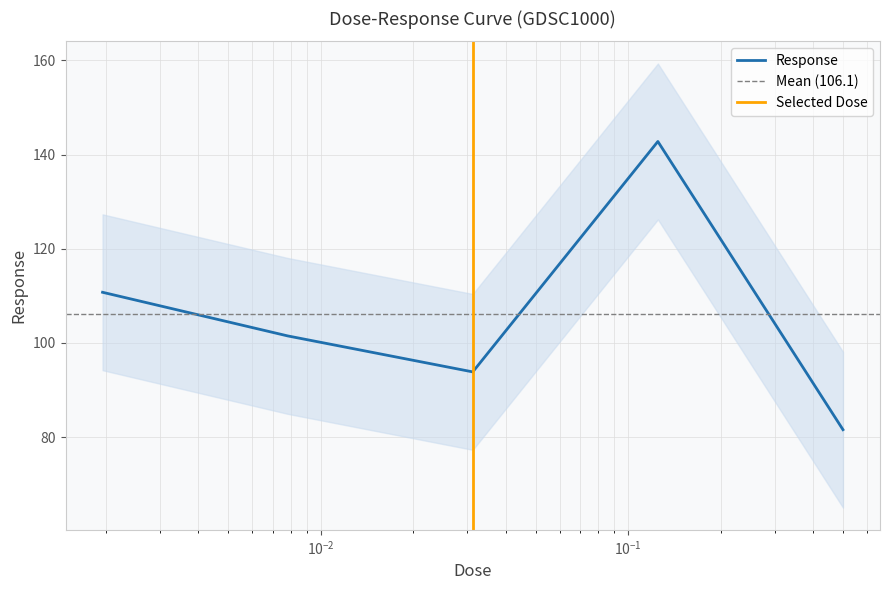

What is the value of the 2nd point from the left?

101.5